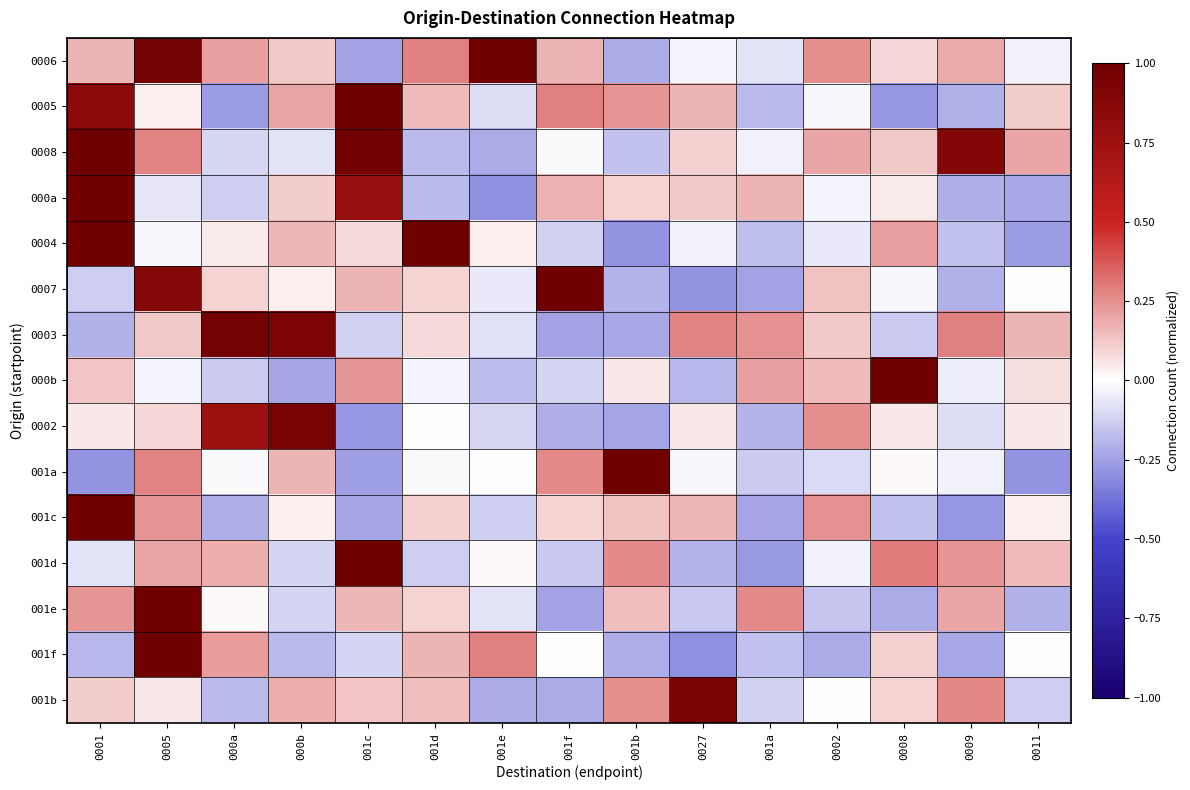

Which has a higher value, 0002 or 000b?

0002